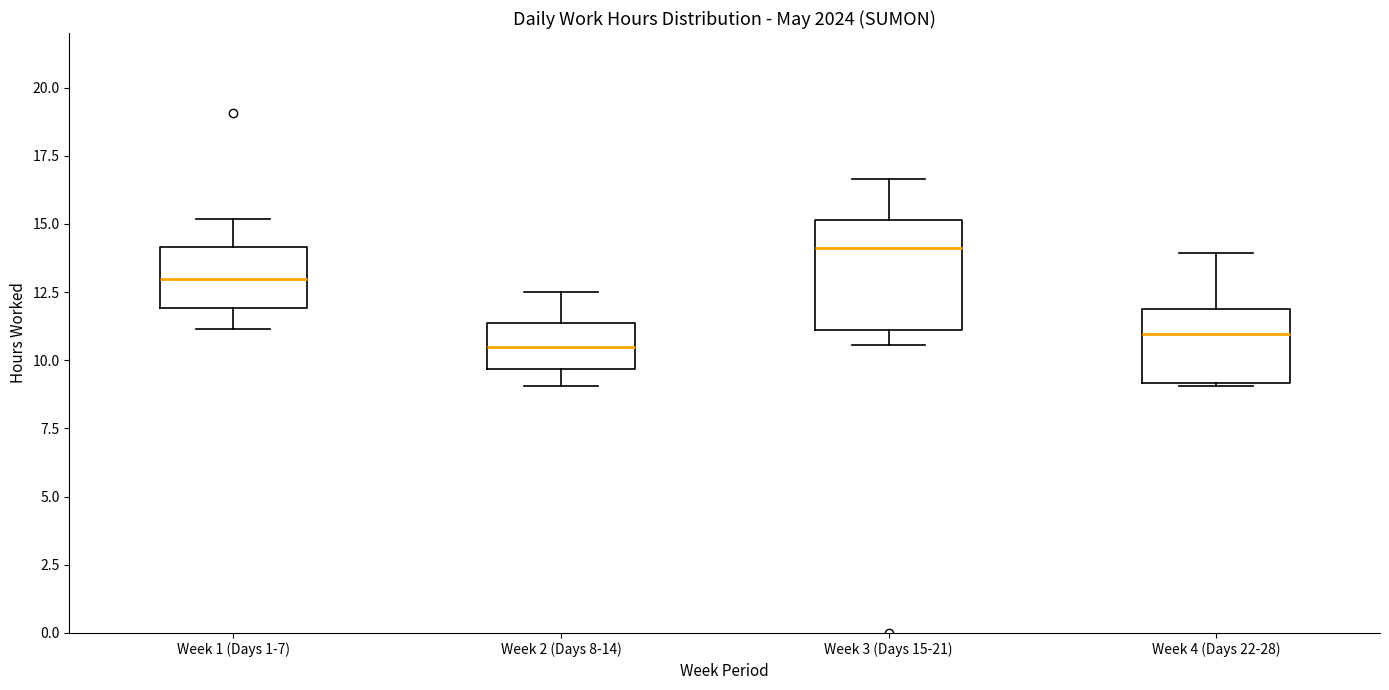

Reading left to right, read every box against the y-axis: the position of its median line, the range the box covers, and the ends of its whiskers. The values are not printed on the chart, so give them approximately, as read against the axis.

Week 1 (Days 1-7): median 13.0, box 12.0 to 14.0, whiskers 11.0 to 15.0
Week 2 (Days 8-14): median 10.5, box 9.5 to 11.5, whiskers 9.0 to 12.5
Week 3 (Days 15-21): median 14.0, box 11.0 to 15.0, whiskers 10.5 to 16.5
Week 4 (Days 22-28): median 11.0, box 9.0 to 12.0, whiskers 9.0 to 14.0